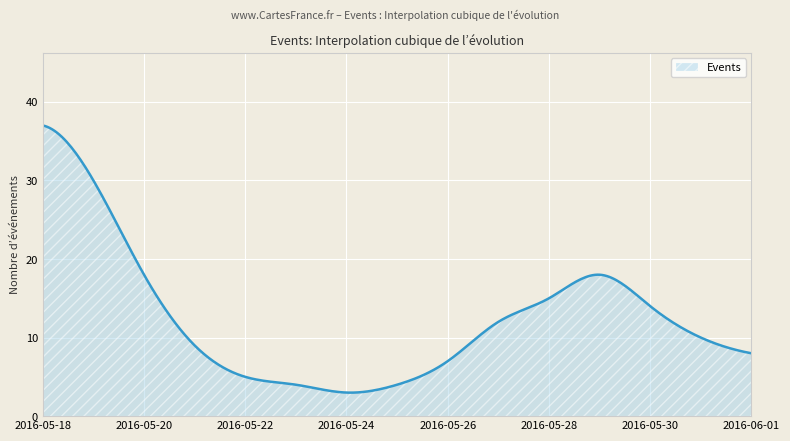

Does the chart have visible grid lines?

Yes